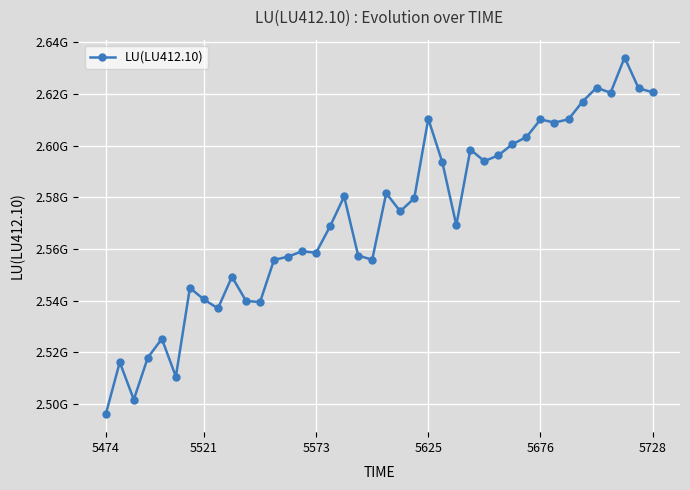

Count the number of categories in the chart.

40